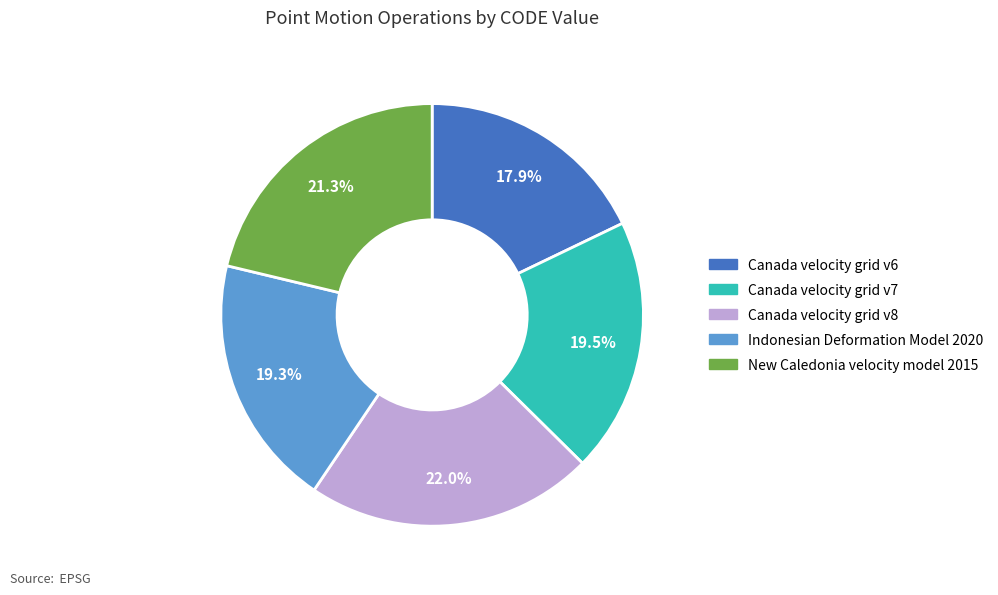

What portion of the pie excludes Canada velocity grid v8?

78.0%